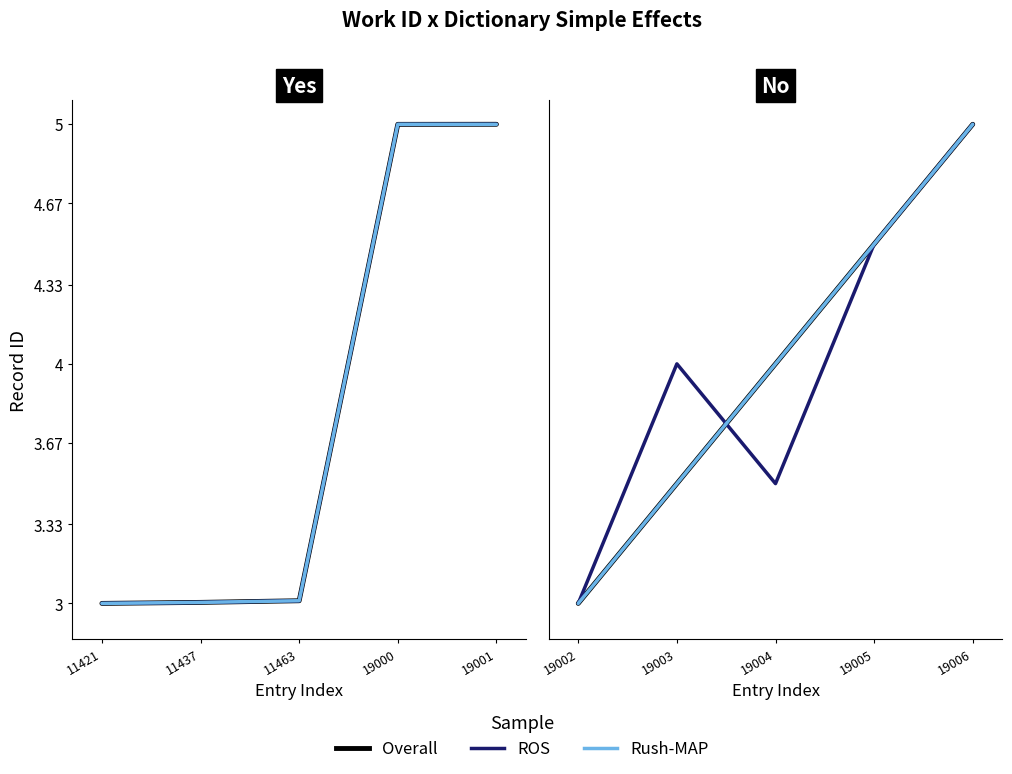

Between 19002 and 19003, which series saw the biggest shift?

ROS